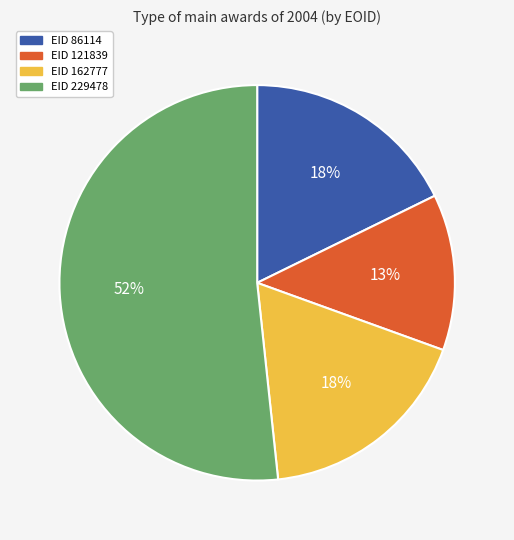

Is there any slice that represents more than half of the pie?

Yes